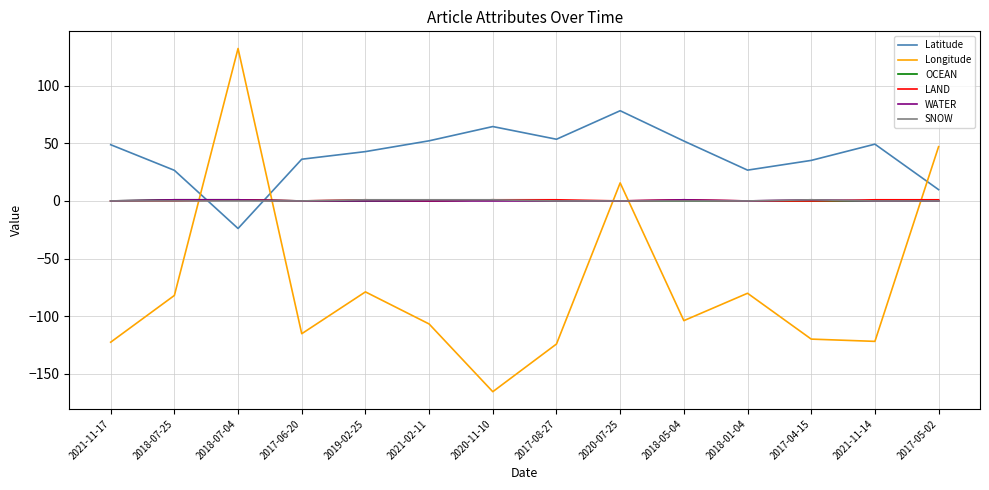

What is the greatest value displayed?

132.2